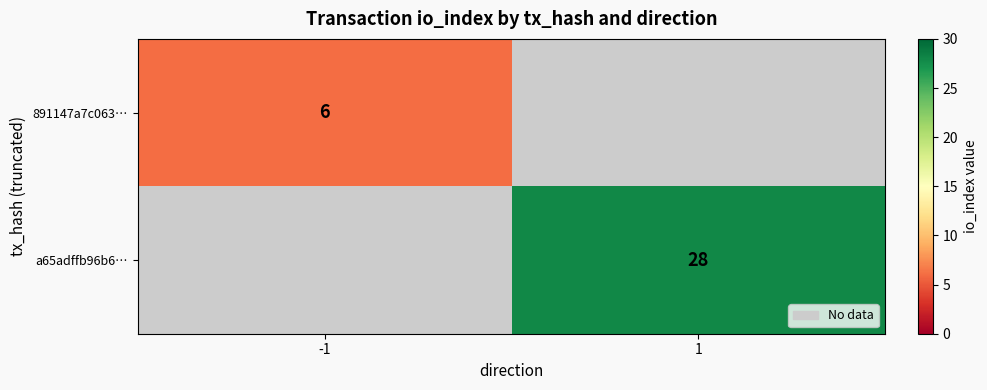

The 891147a7c063… series shows 6 at -1. True or false?

True